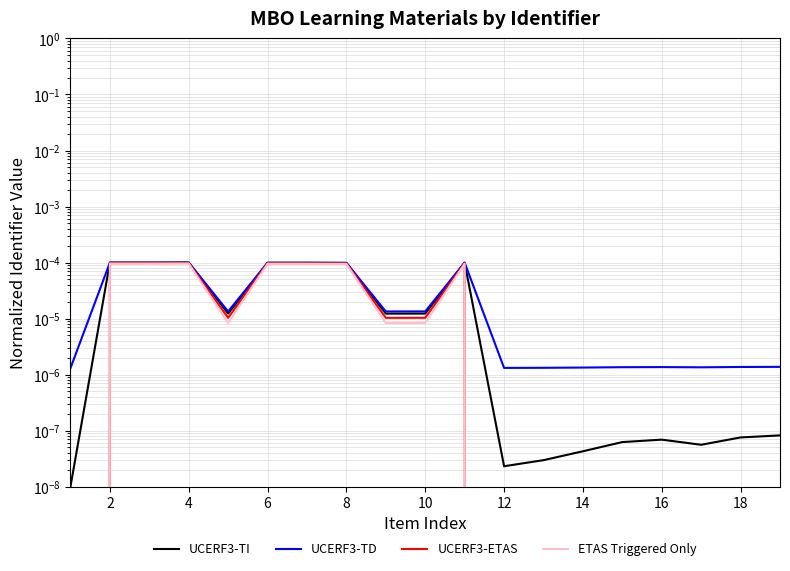

What are all the series names shown in the legend?

UCERF3-TI, UCERF3-TD, UCERF3-ETAS, ETAS Triggered Only